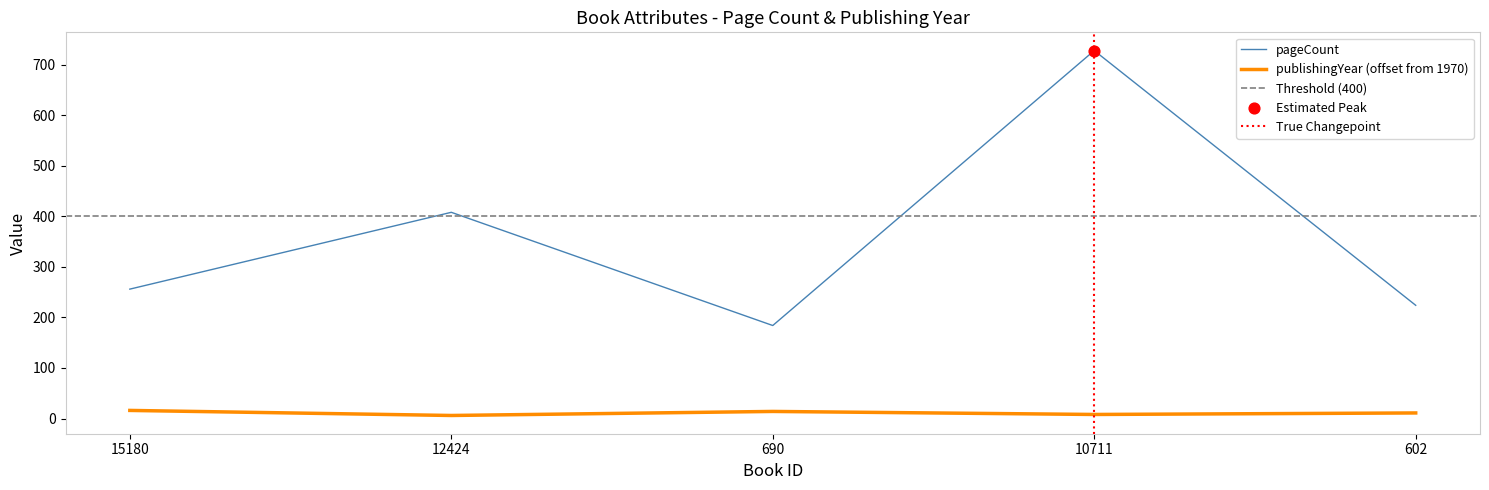

Is the value of publishingYear at 12424 greater than the value of pageCount at 15180?

No